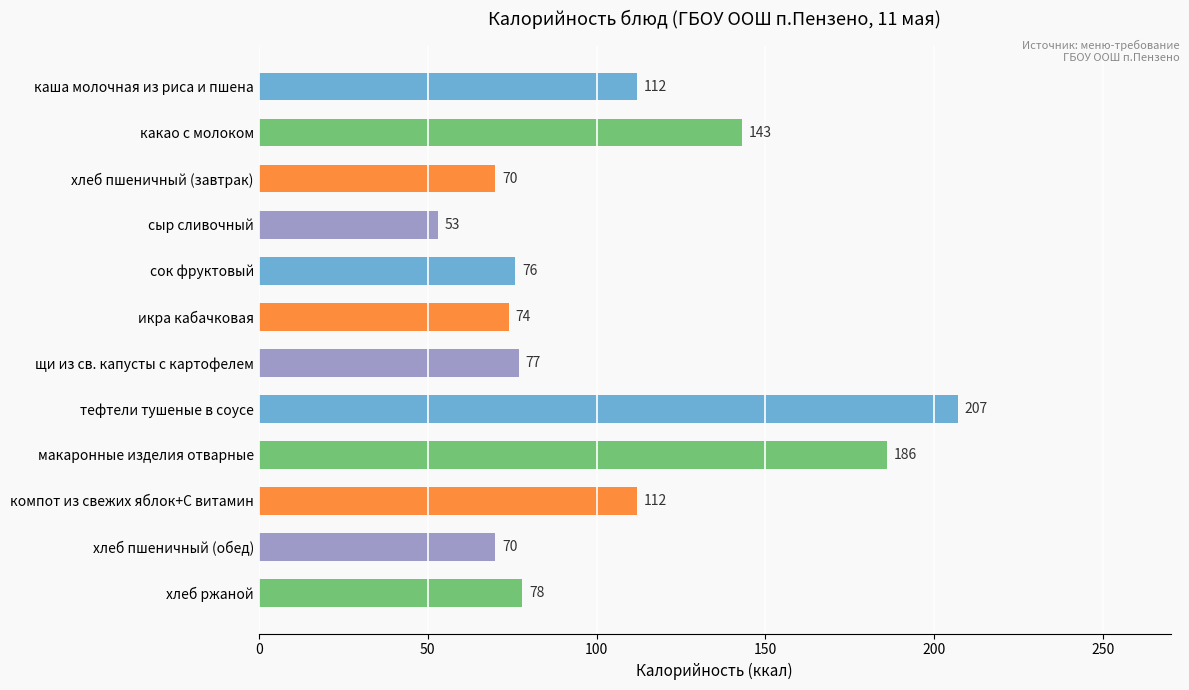

Reading top to bottom, list all the values displayed in this chart.

112	143	70	53	76	74	77	207	186	112	70	78